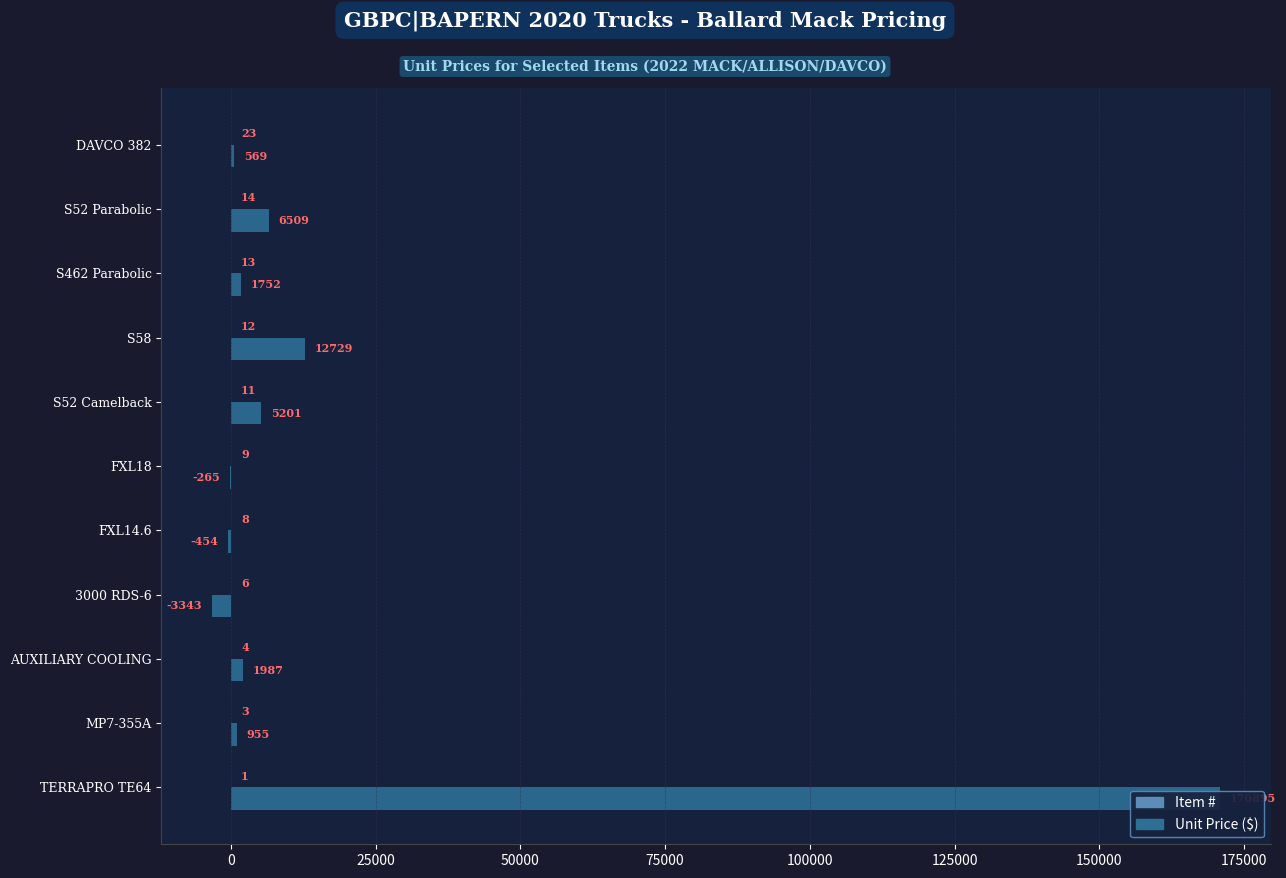

What are all the series names shown in the legend?

Item #, Unit Price